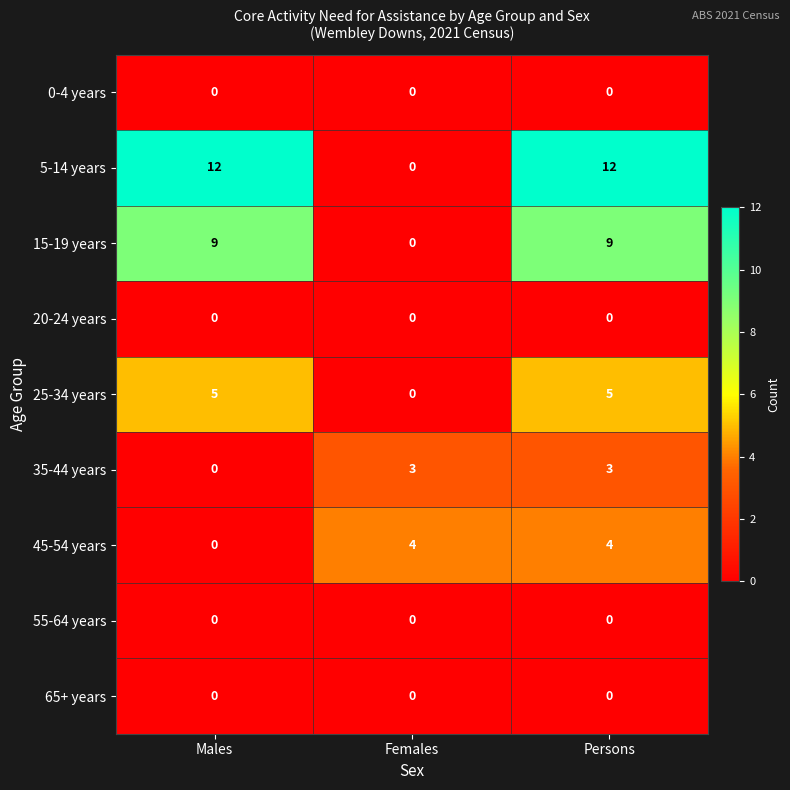

What is the sum of the 45-54 years values at Males and Females?

4